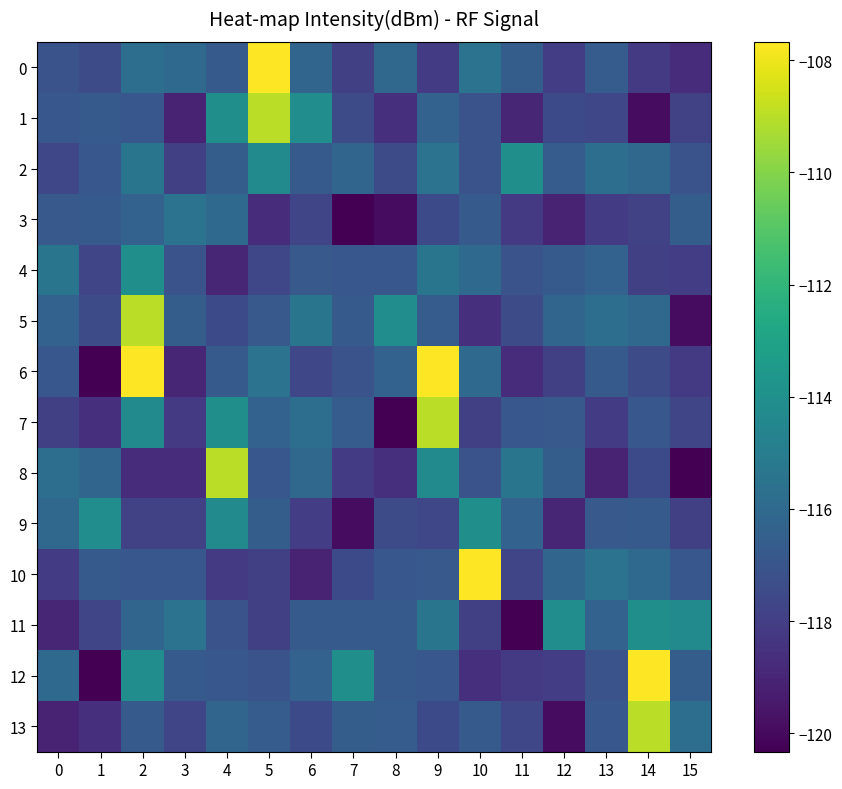

At 10, list the series in order from smallest to largest.

5, 12, 11, 7, 1, 2, 8, 13, 3, 4, 6, 0, 9, 10